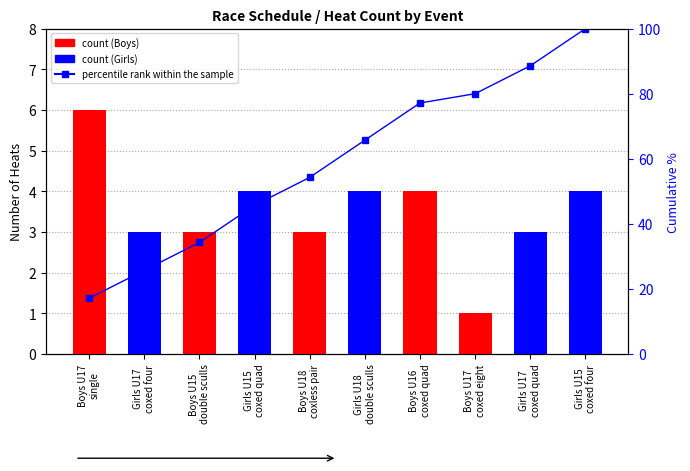

What is the average value of the count series?

3.5